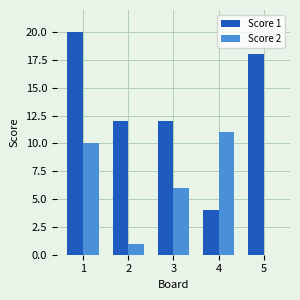

Which series changed the most between 2 and 4?

Score 2